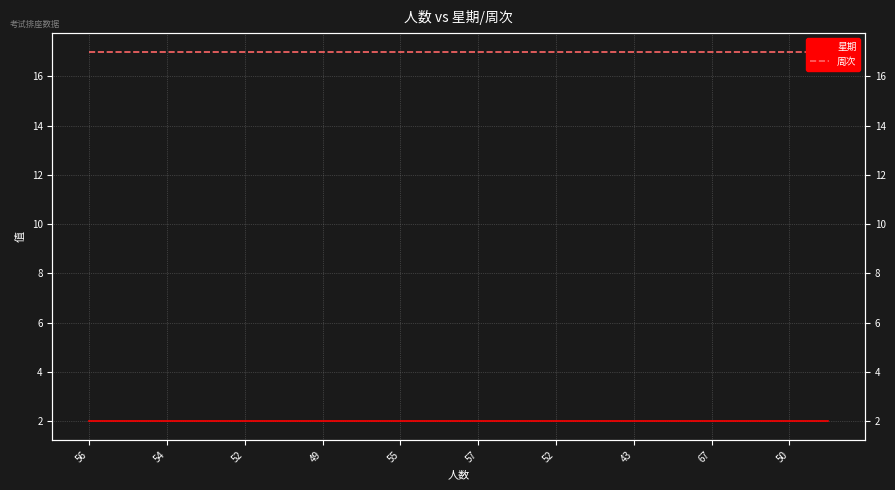

Is the value of 星期 at 52 greater than the value of 周次 at 54?

No